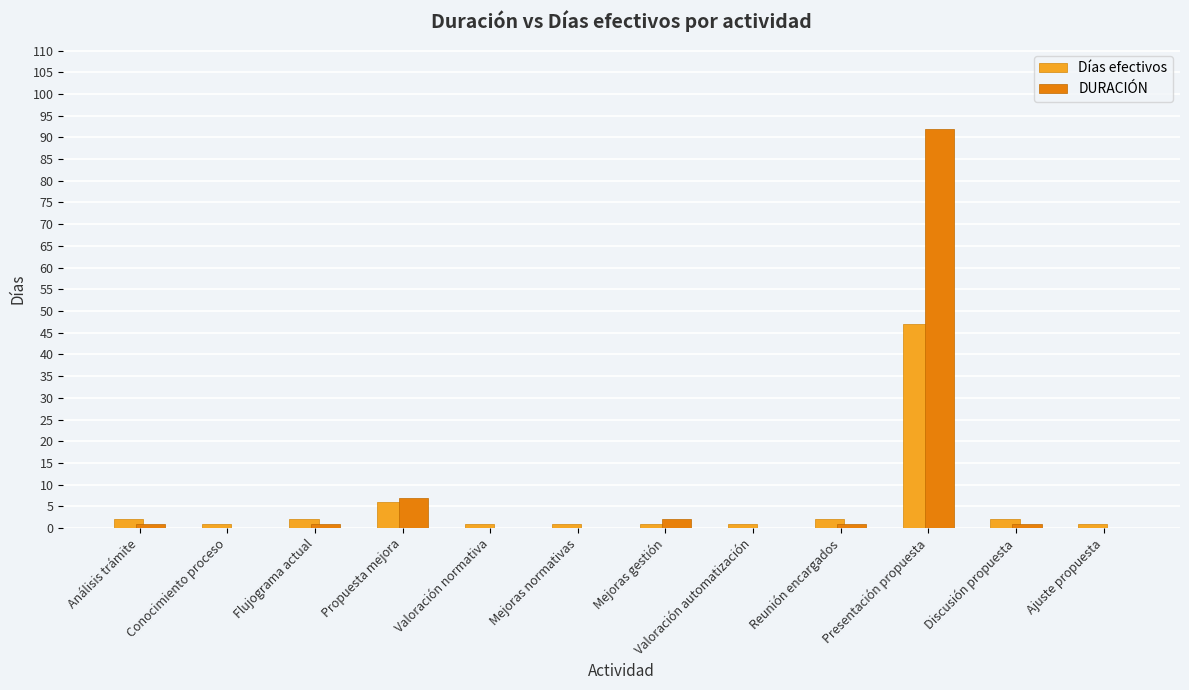

The Días efectivos series shows 2 at Reunión encargados. True or false?

True